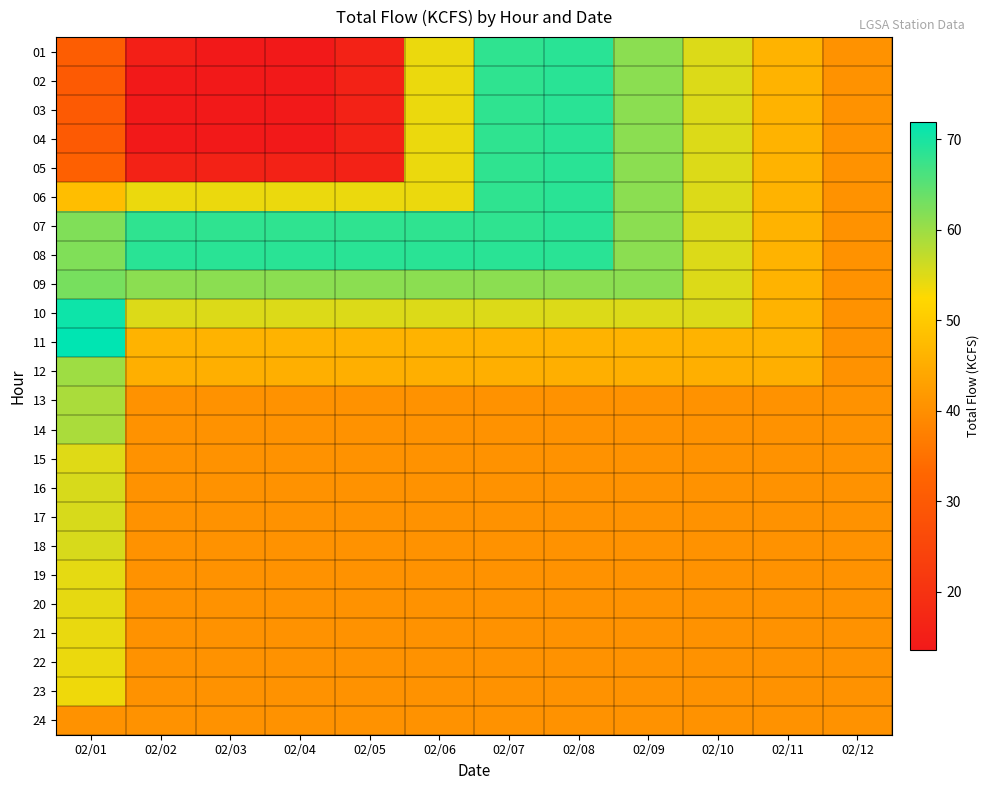

At how many categories does at least one series exceed 69?

1